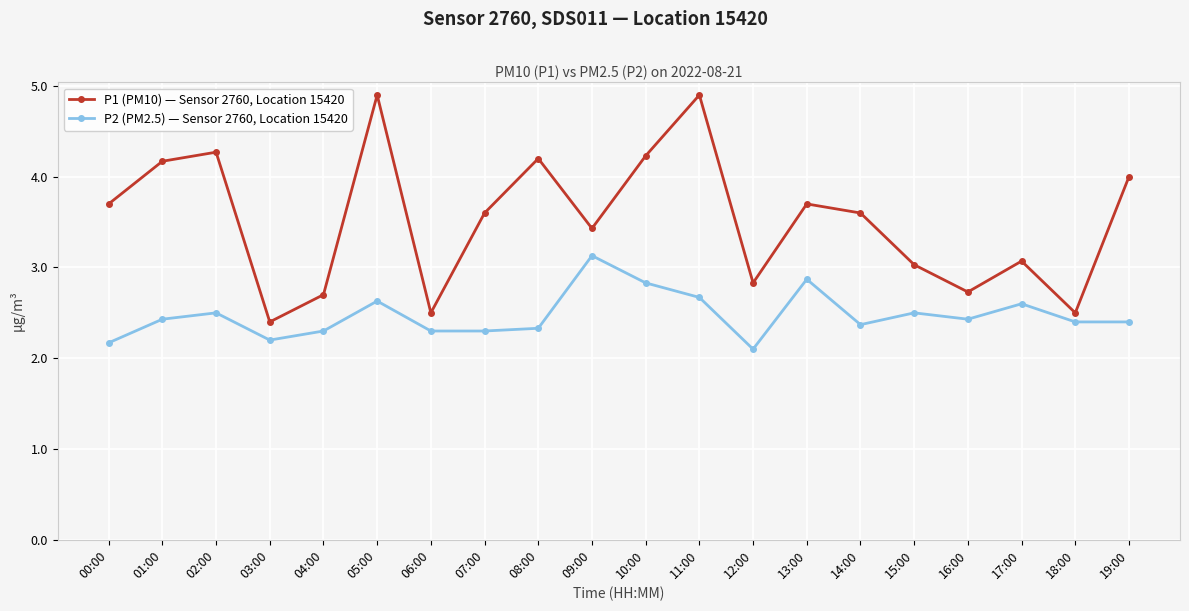

What is the sum of the P1 (PM10) — Sensor 2760, Location 15420 values at 09:00 and 07:00?

7.0